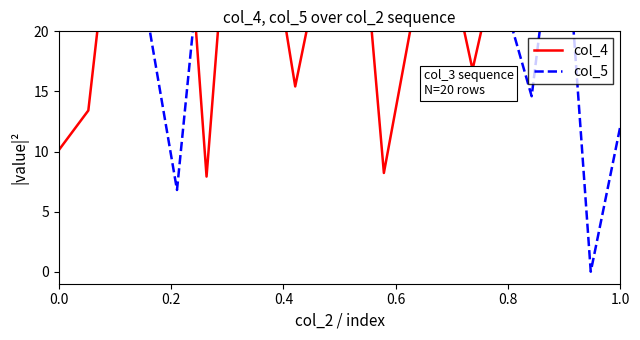

True or false: col_4 and col_5 cross at least once.

True